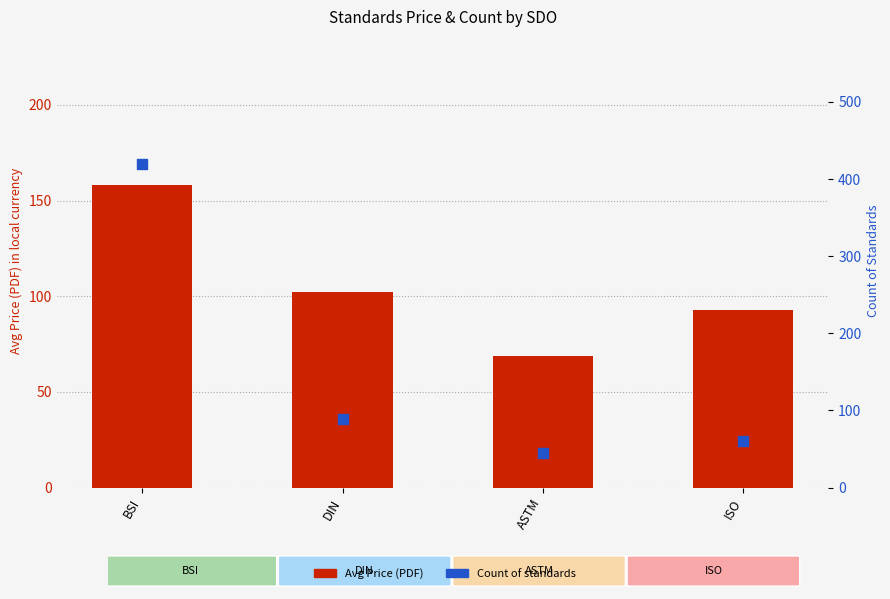

At how many categories does at least one series exceed 286?

1